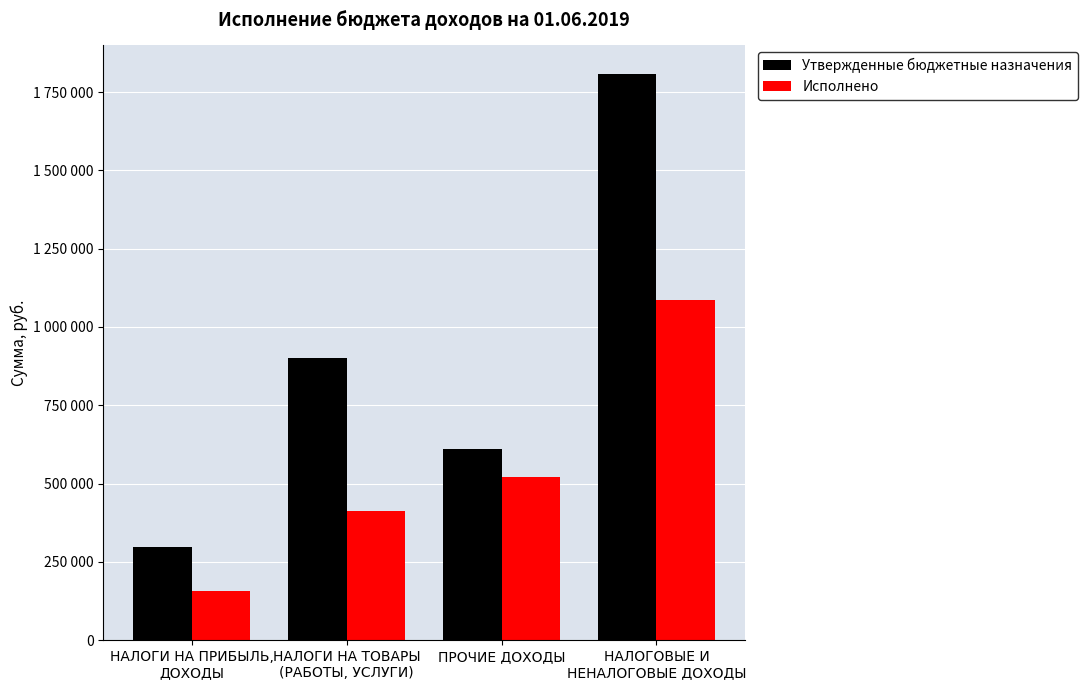

What is the sum of all Утвержденные бюджетные назначения values?

3617479.2